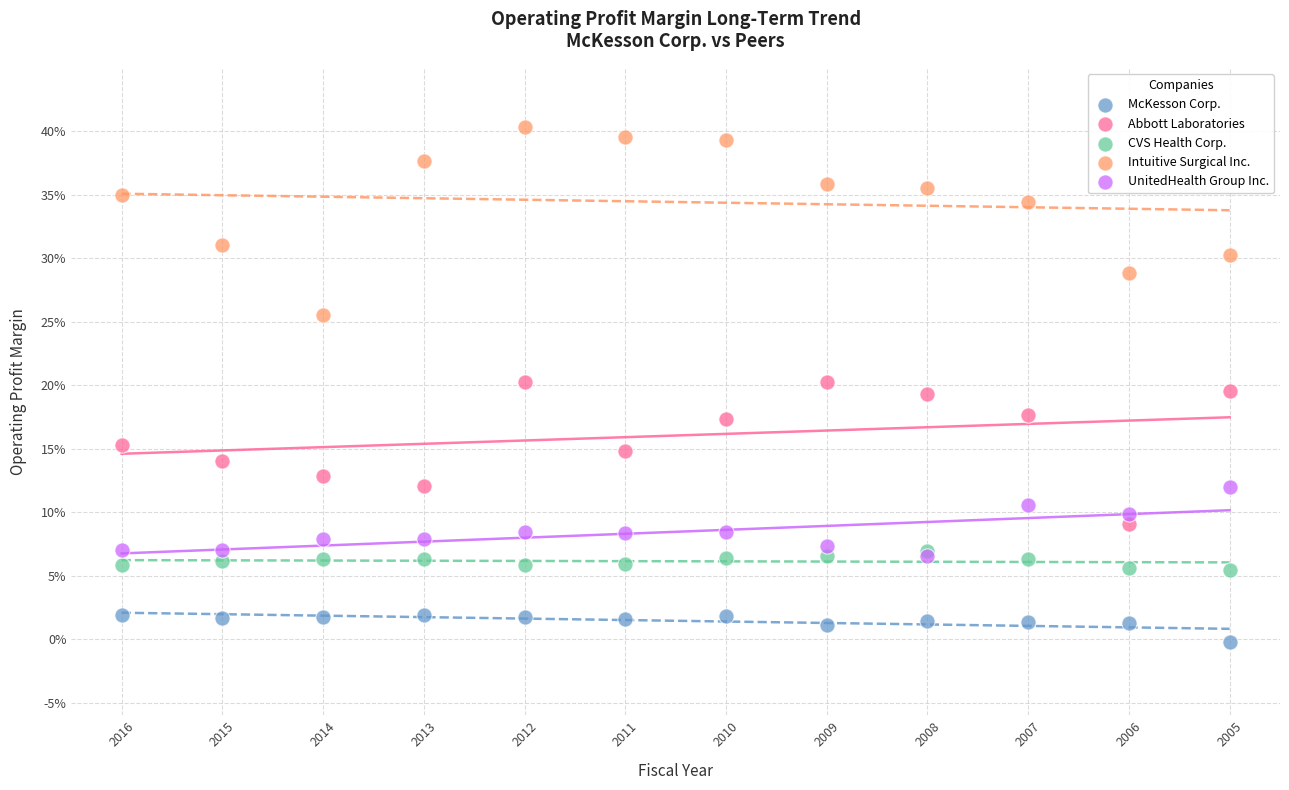

Which series reaches the minimum Y coordinate?

McKesson Corp.